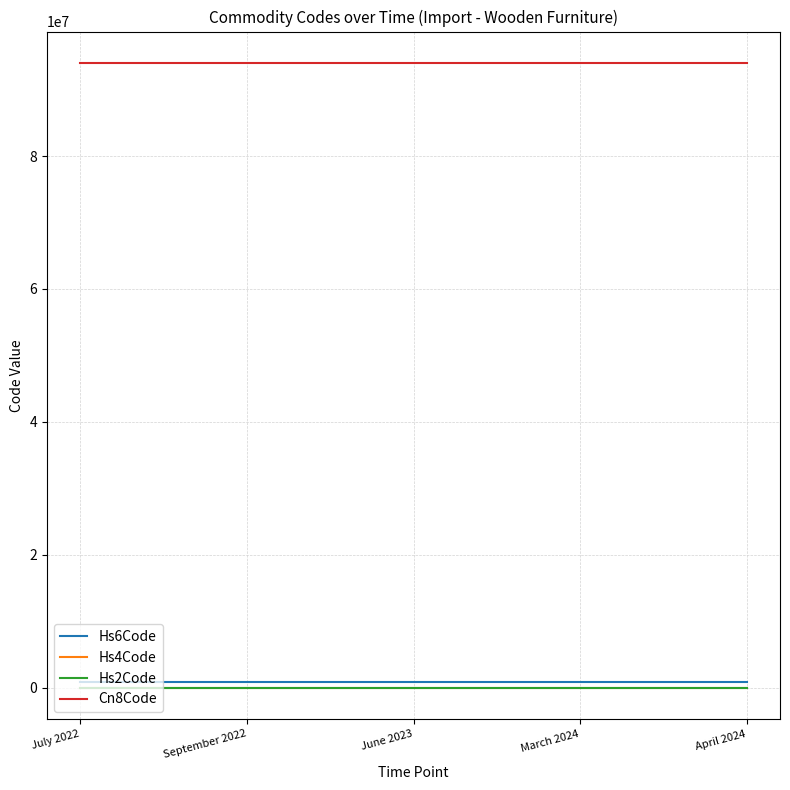

True or false: Hs6Code and Hs2Code intersect in this chart.

False